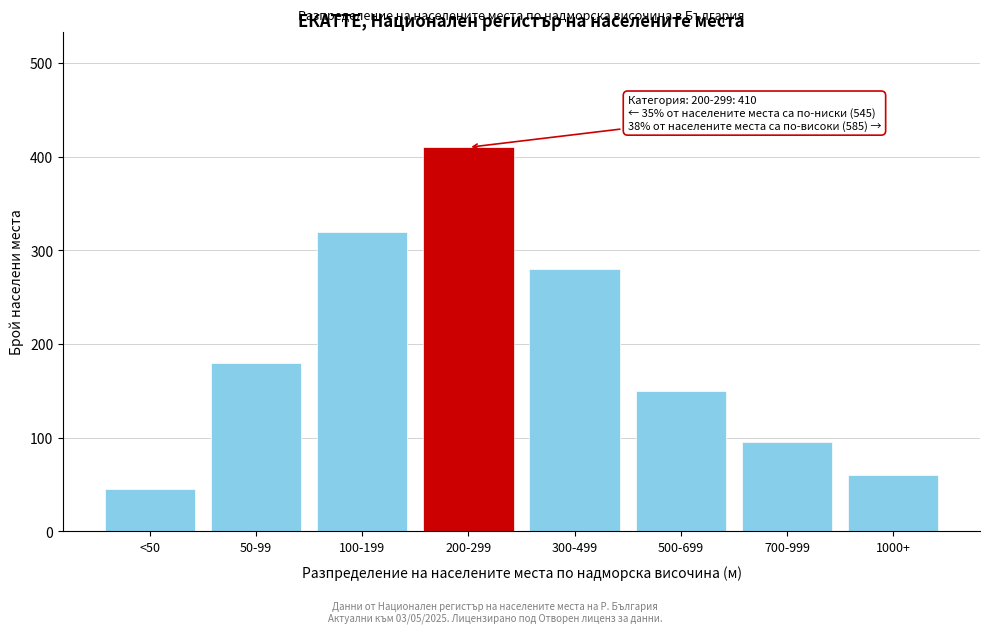

Reading left to right, what are all the values shown in this chart?

<50=45	50-99=180	100-199=320	200-299=410	300-499=280	500-699=150	700-999=95	1000+=60